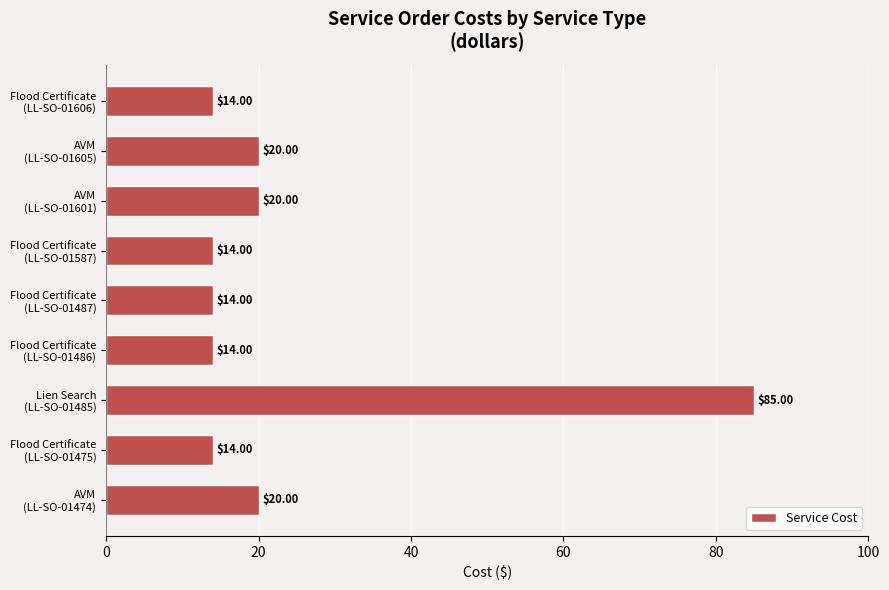

What is the average value?

24